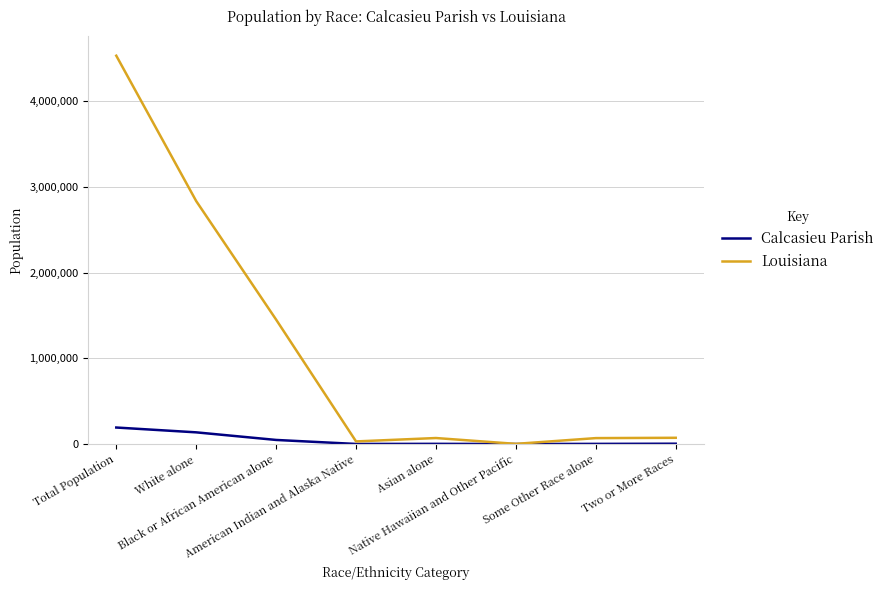

At which category is the sum across all series the highest?

Total Population